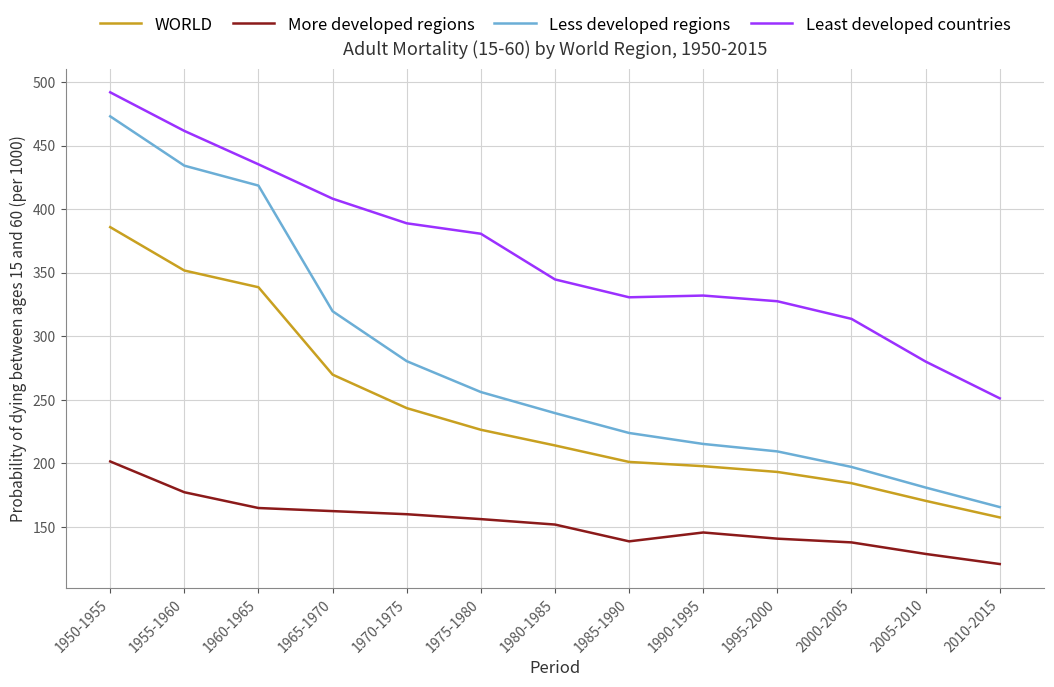

True or false: WORLD and More developed regions intersect in this chart.

False